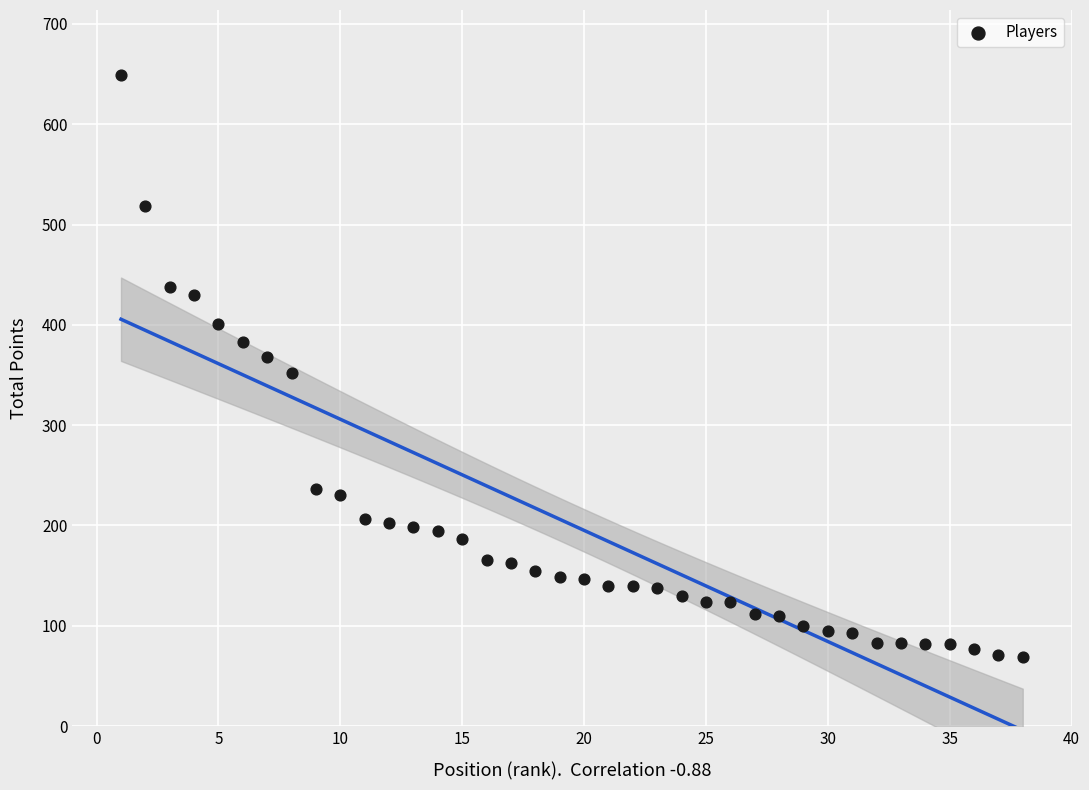

What is the range of X values (max minus min)?

37